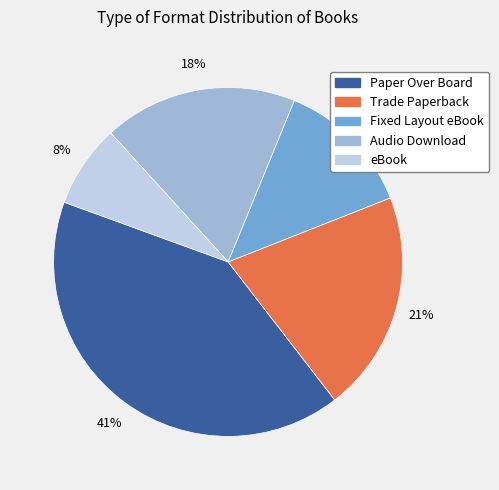

Is it true that Audio Download is 18% of the pie?

True